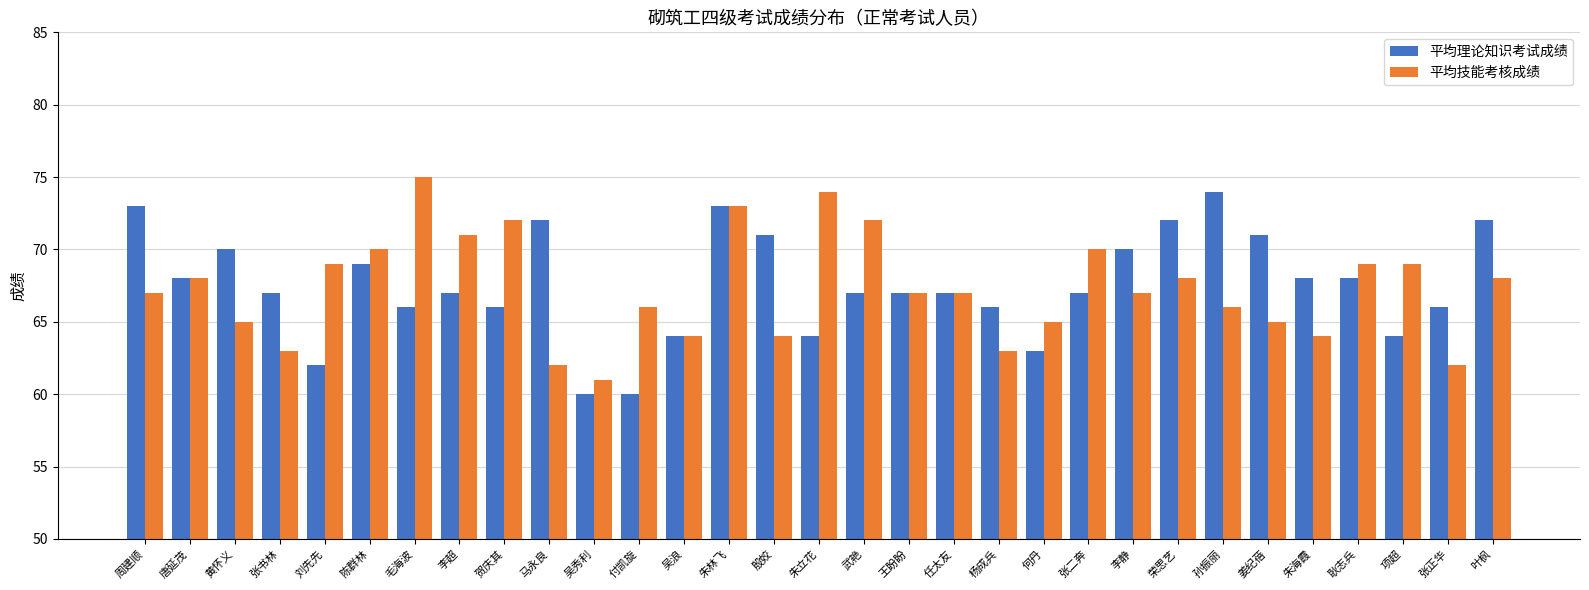

Count the number of data series in this chart.

2